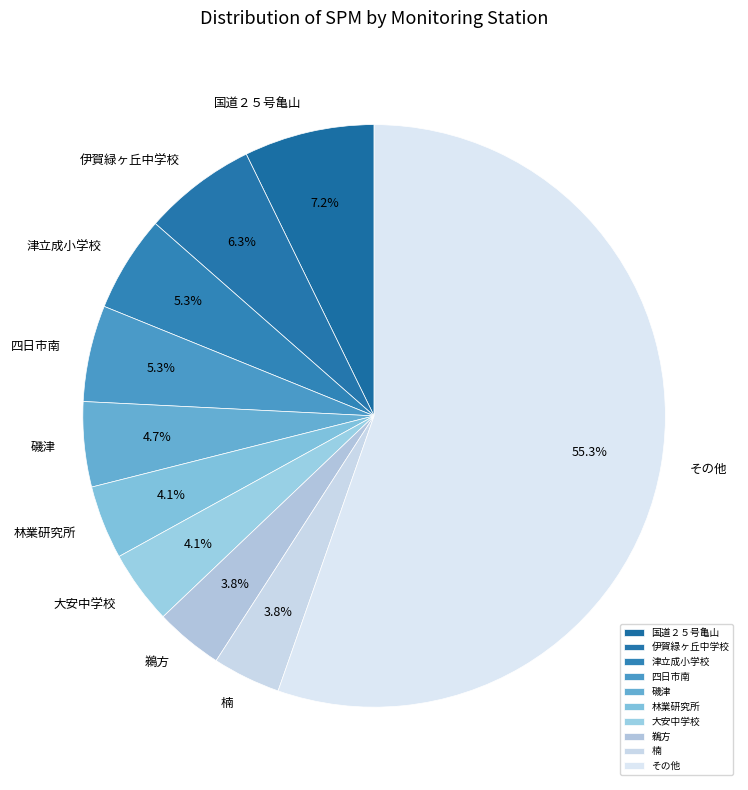

What percentage do 鵜方 and 林業研究所 together represent?

7.9%